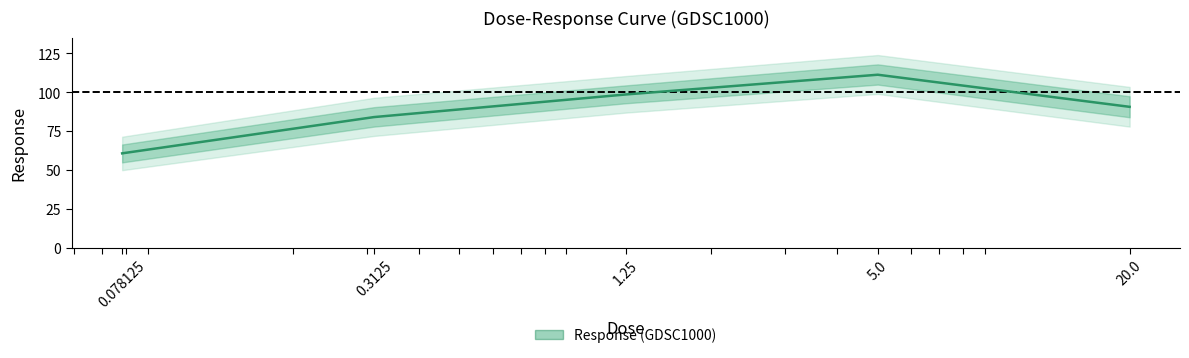

Rank the categories by value from highest to lowest.

5.0, 1.25, 20.0, 0.3125, 0.078125